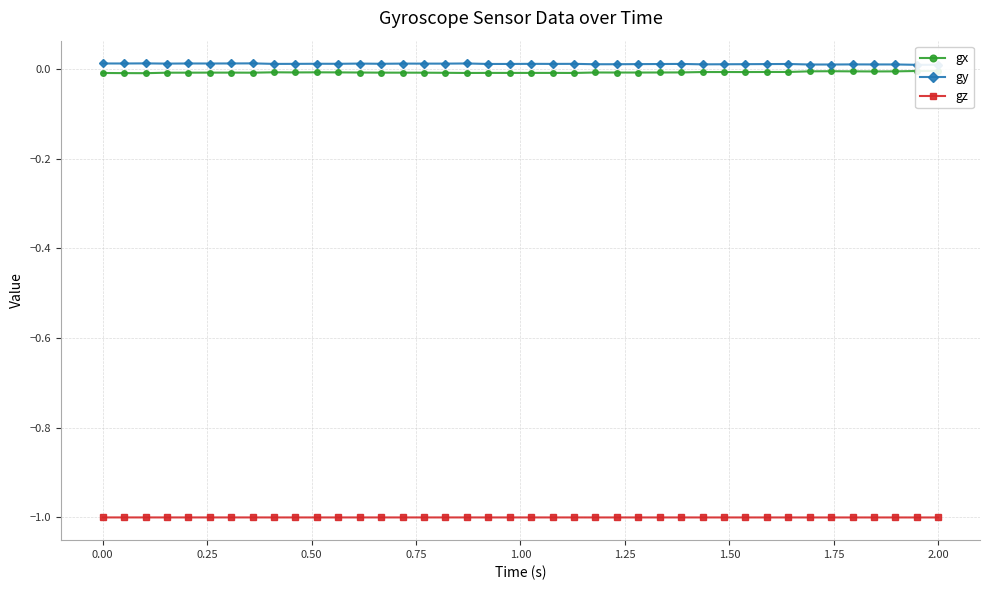

What is the maximum value for gz?

-1.0